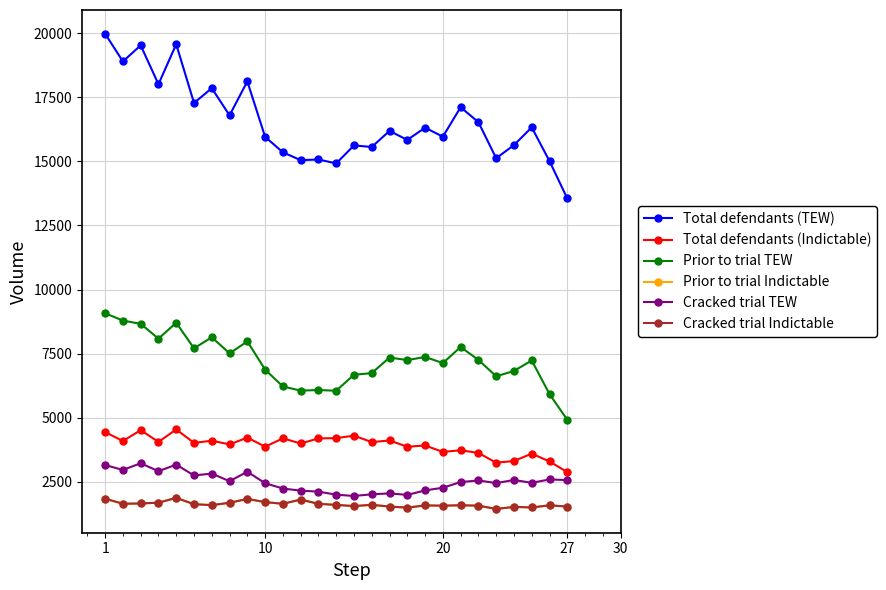

What is the minimum value for Prior to trial TEW?

4924